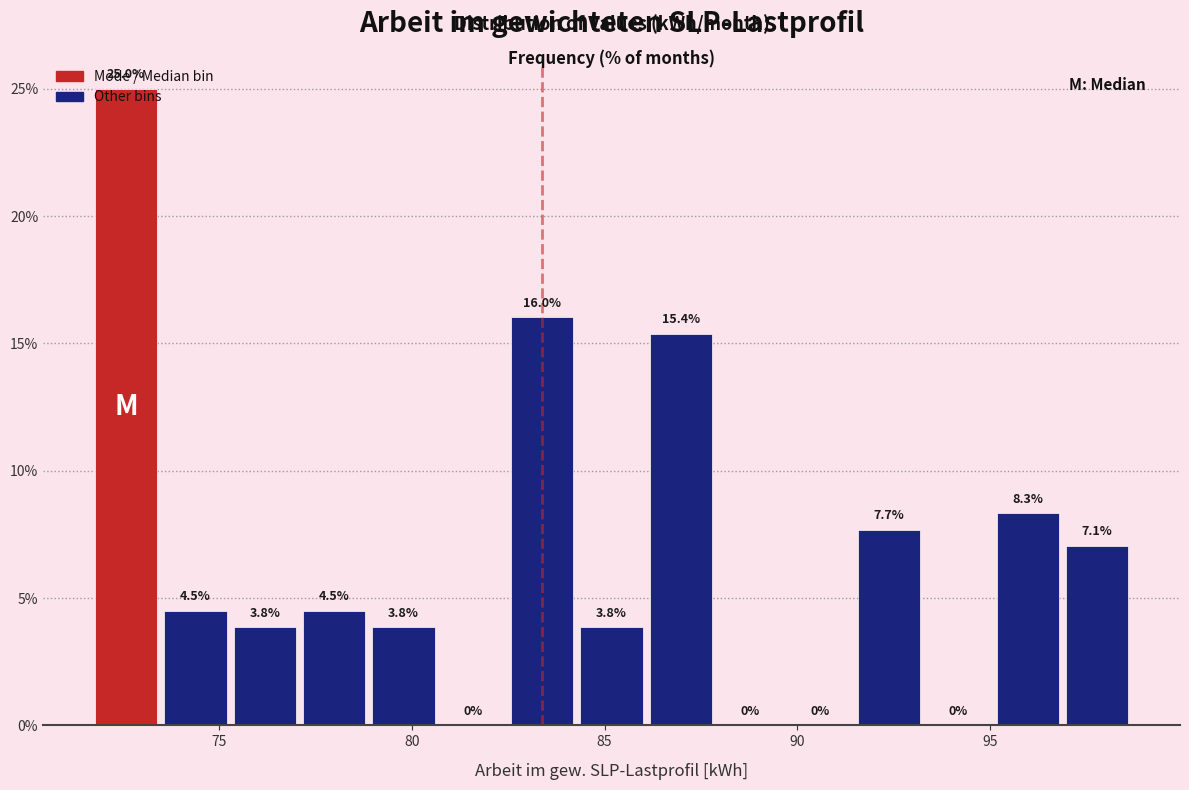

Read against the x-axis, roughly where is the centre of the tallest bar?

72.5